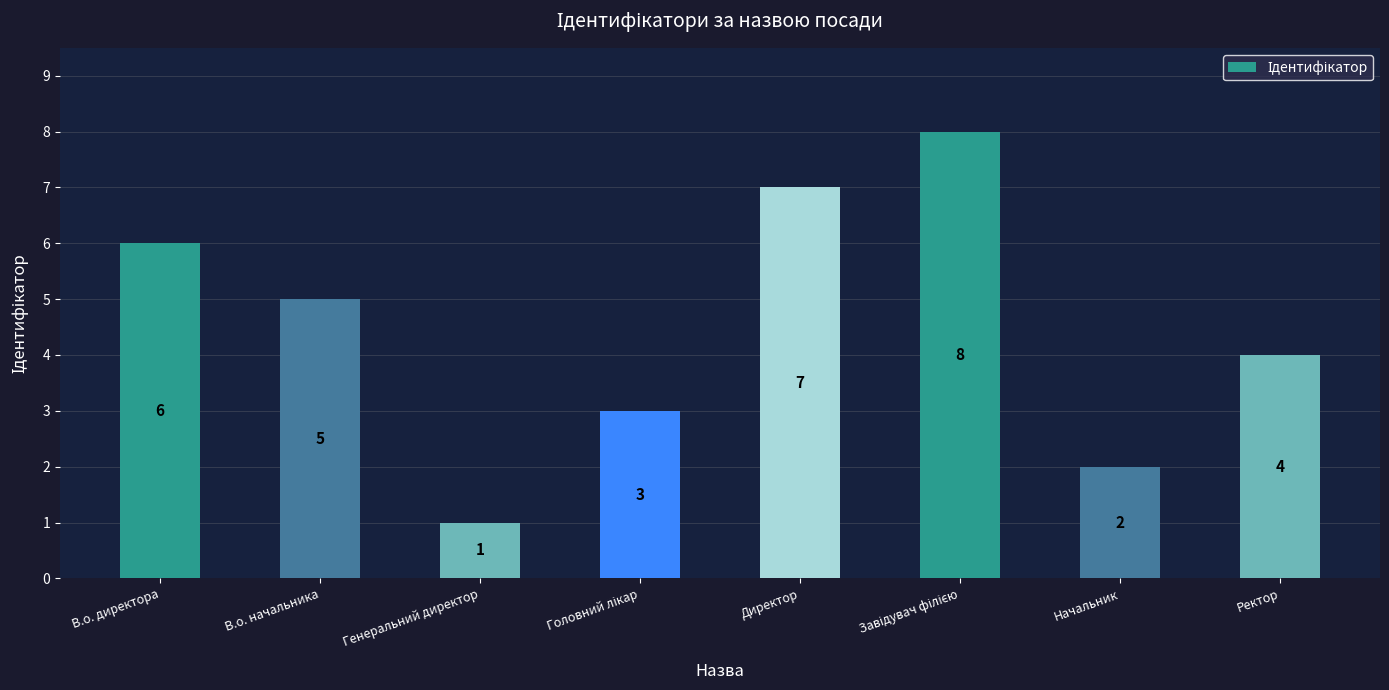

Which category has the lowest value across all series?

Генеральний директор